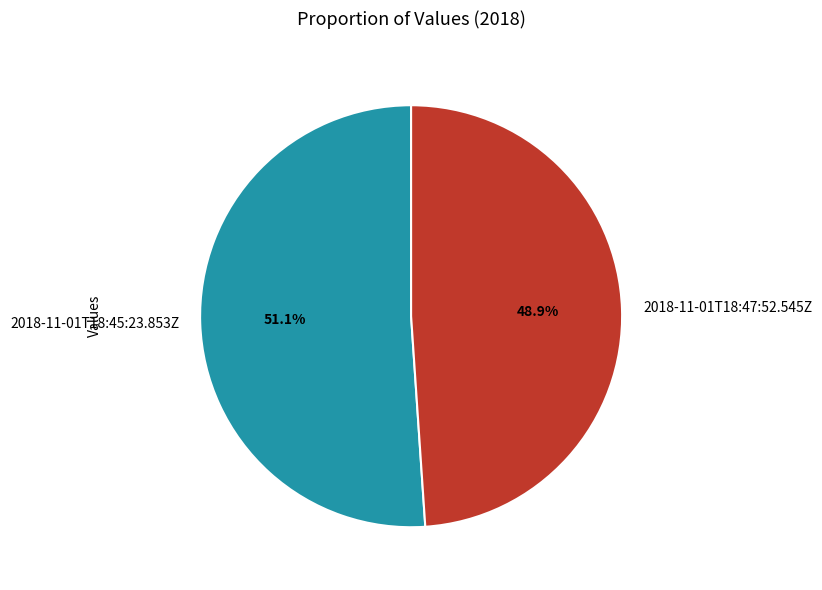

True or false: 2018-11-01T18:45:23.853Z accounts for 51% of the total.

True